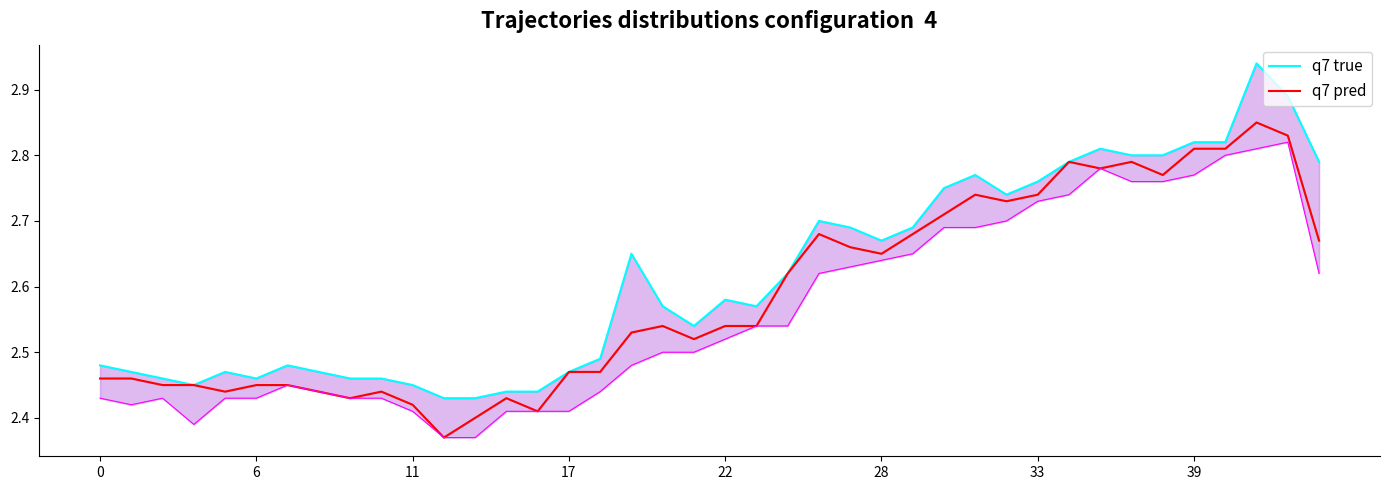

How many categories are shown in the chart?

40